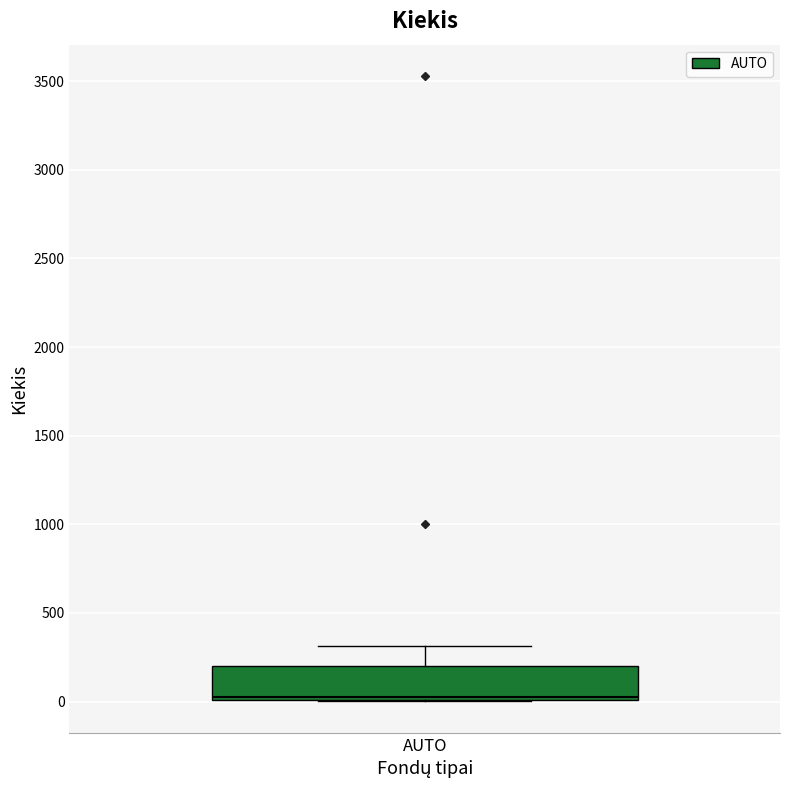

Transcribe this box plot: give where the median line is, the range the box spans, and where the two whiskers end, as read against the y-axis. The values are not printed on the chart, so give them approximately, as read against the axis.

median 50, box 0 to 200, whiskers 0 to 300